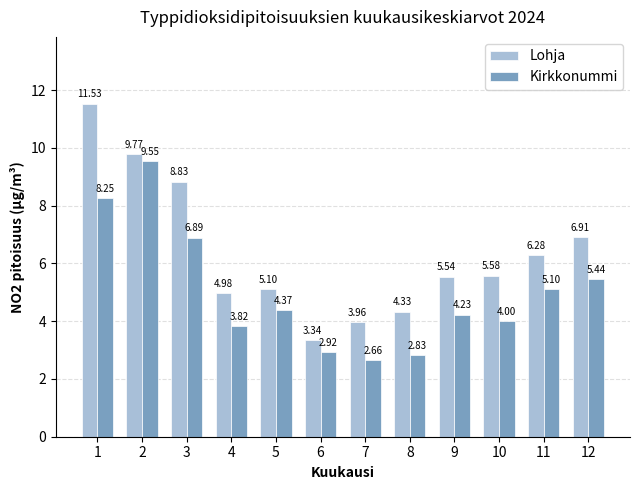

How many bars are there in total?

24